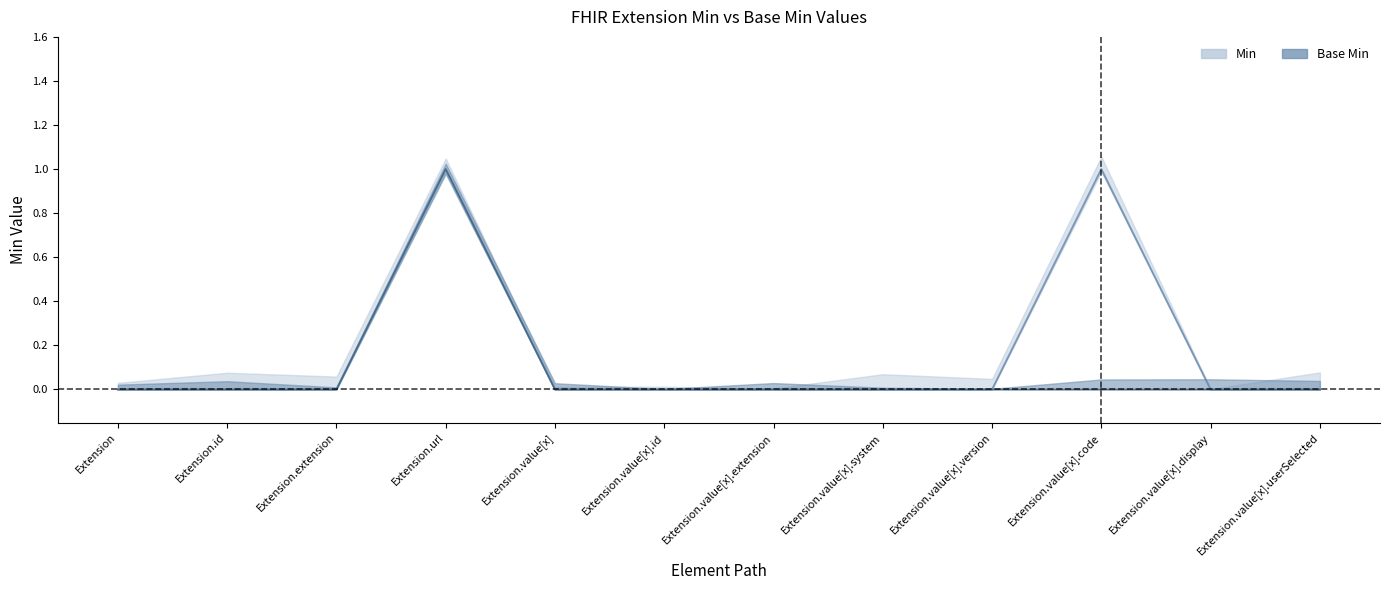

What are all the series names shown in the legend?

Min, Base Min